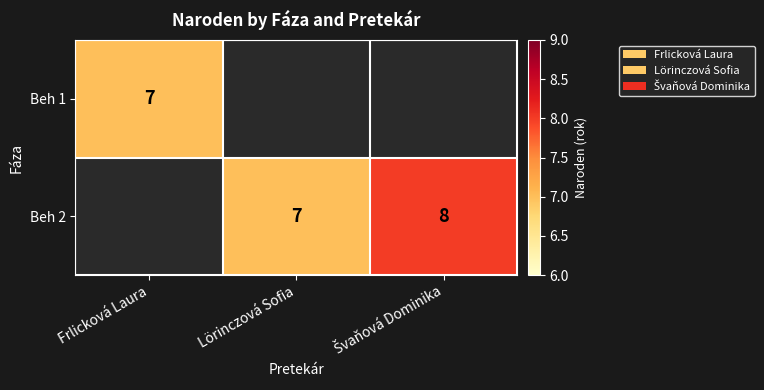

The value of Beh 2 at Lörinczová Sofia is 2. True or false?

False